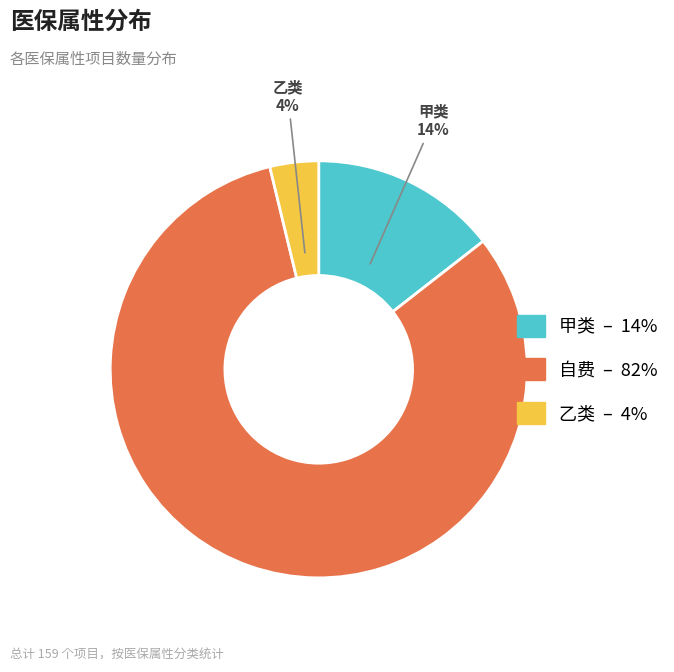

Does any single category account for the majority?

Yes